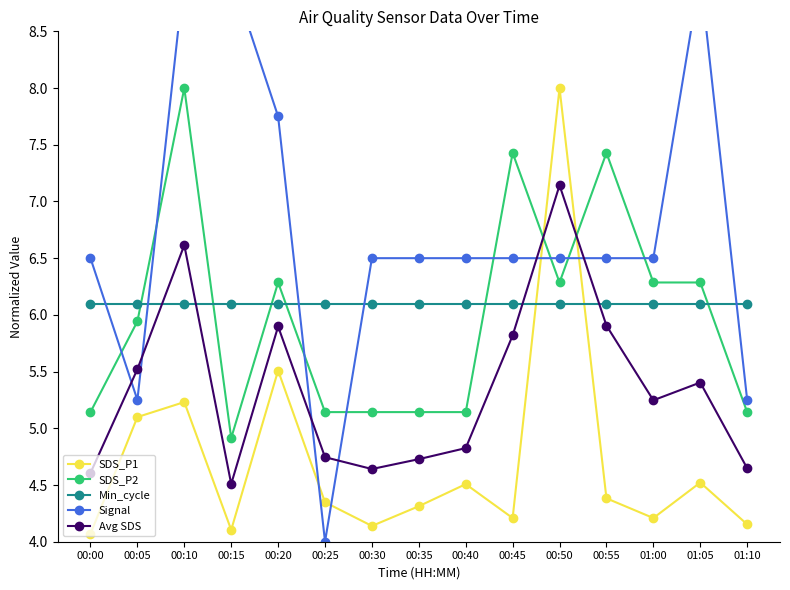

At which label is SDS_P2 closest to 6?

00:05